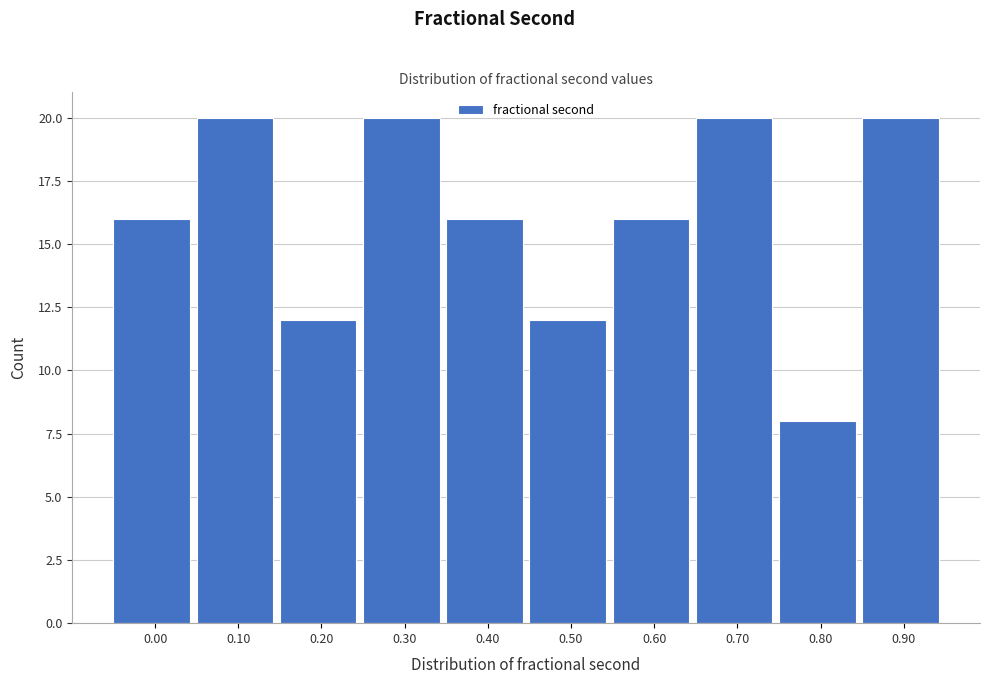

Reading right to left, extract all data points from this chart.

0.90=20	0.80=8	0.70=20	0.60=16	0.50=12	0.40=16	0.30=20	0.20=12	0.10=20	0.00=16